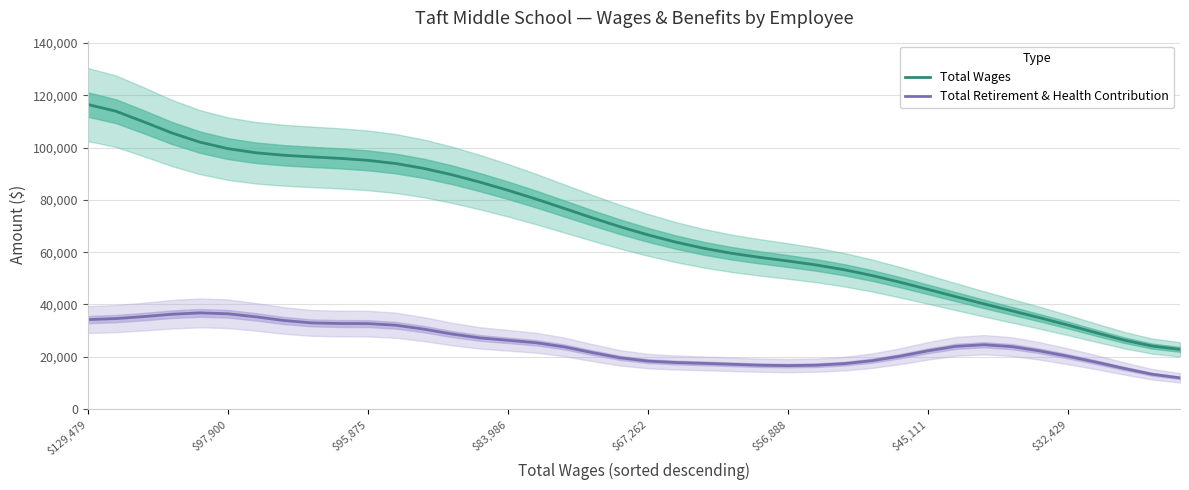

What are all the series names shown in the legend?

Total Wages, Total Retirement & Health Contribution